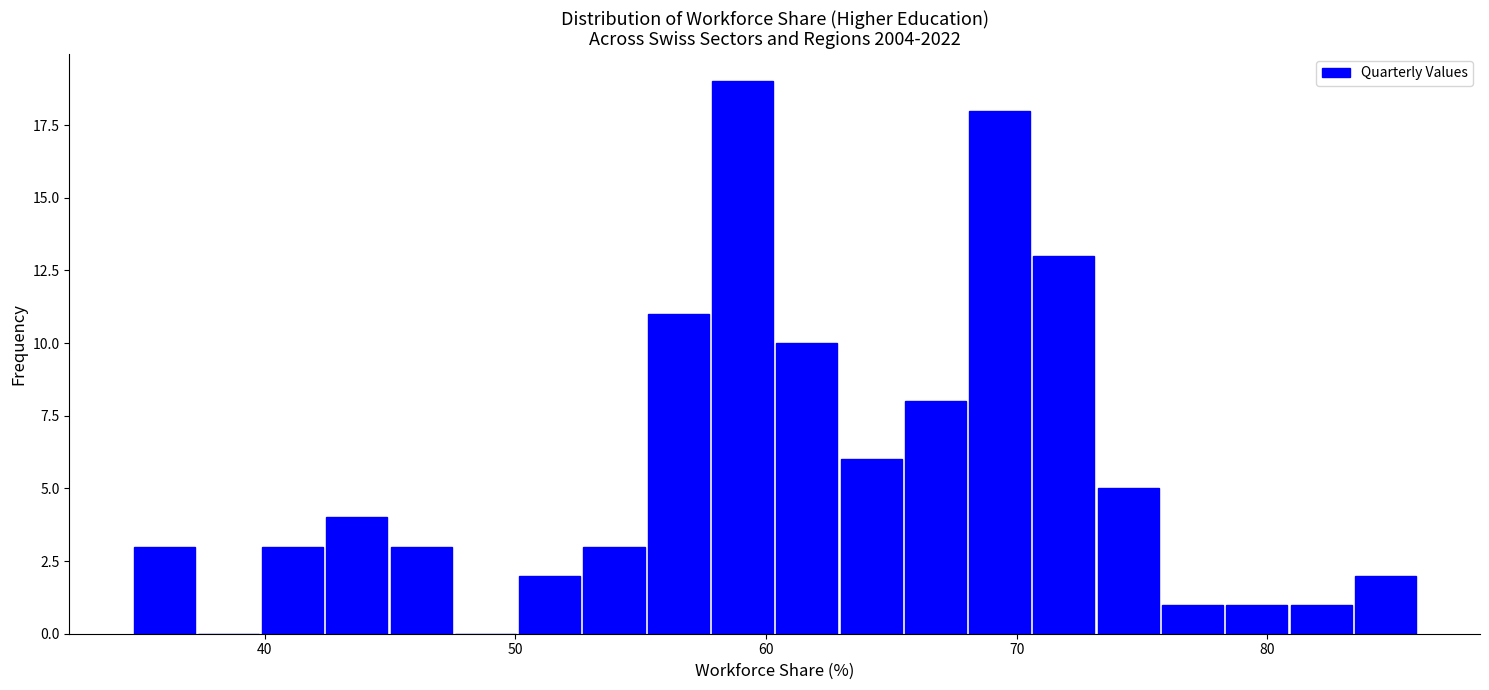

Read against the x-axis, roughly where is the centre of the tallest bar?

59